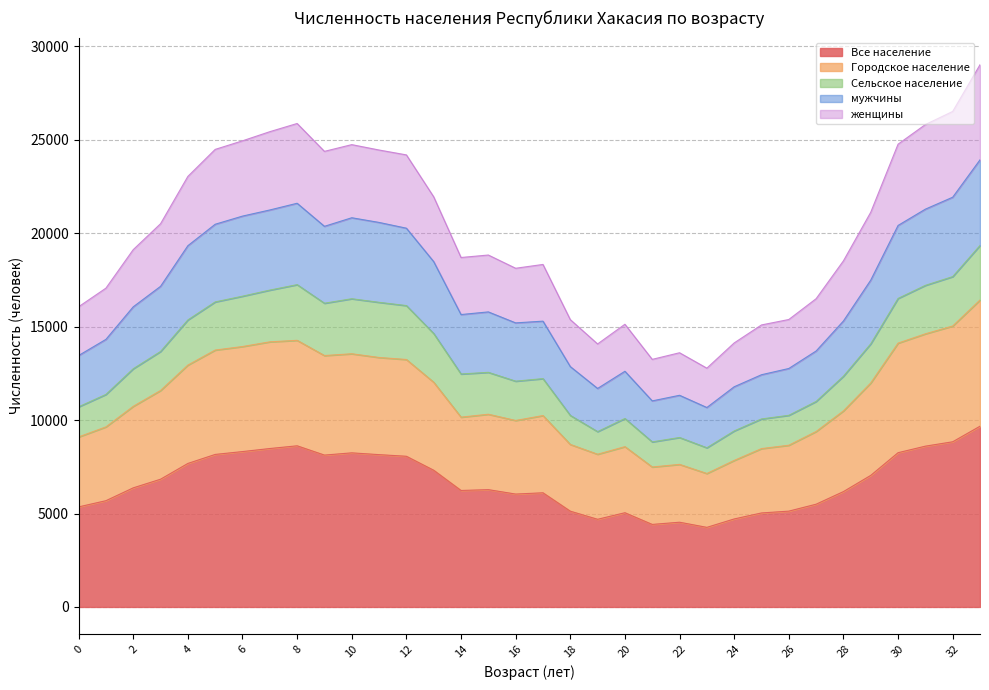

Which category has the lowest value across all series?

23